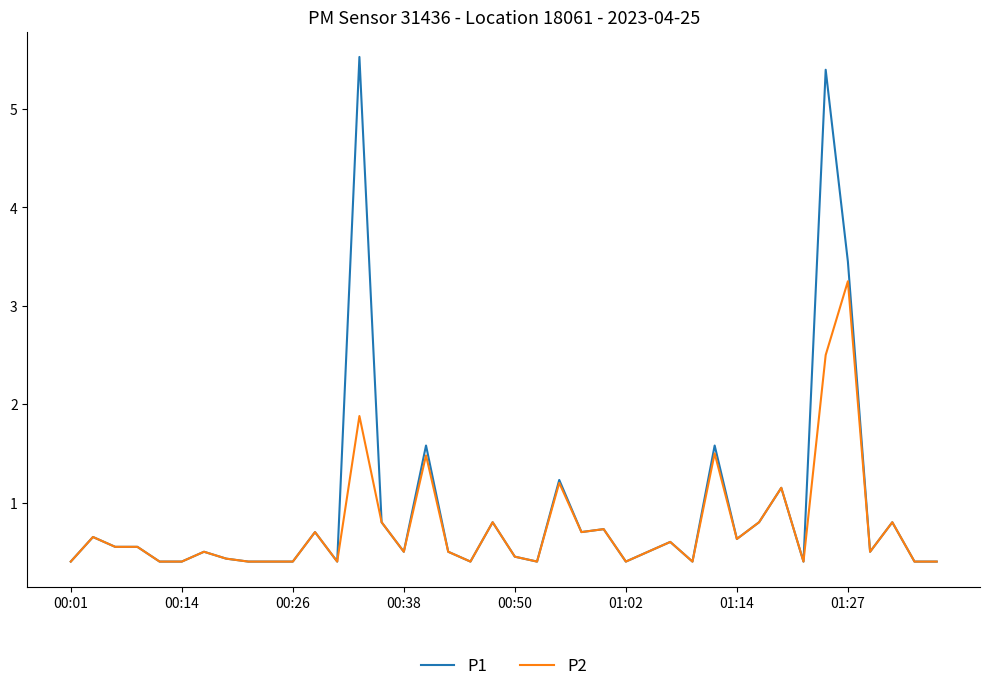

What is the highest value of the P1 series?

5.5